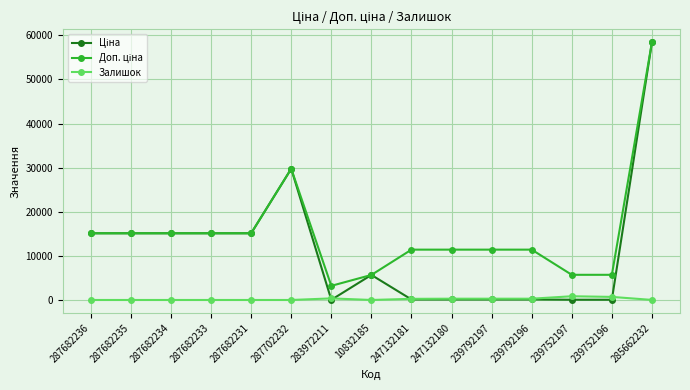

What value does the Залишок series have at 247132180?

290.0